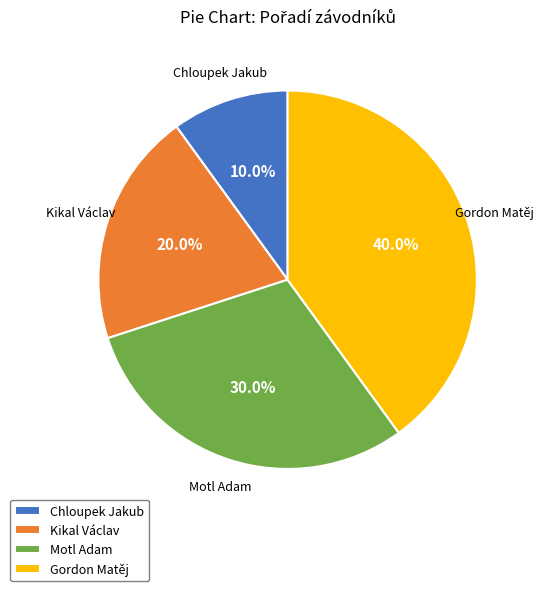

To the nearest percent, what is the average slice percentage?

25%